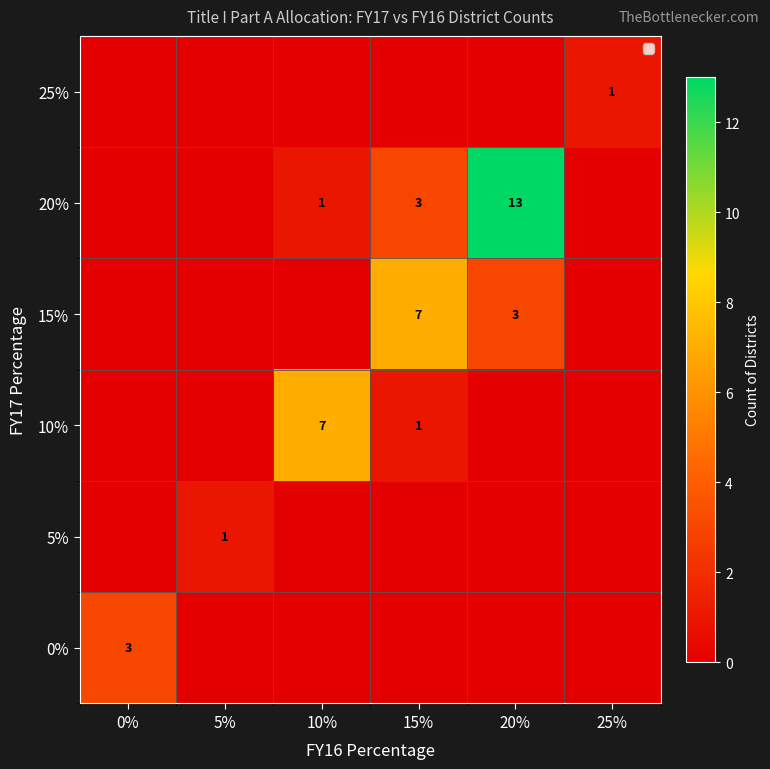

True or false: 5% has a value of 1 at 5%.

True